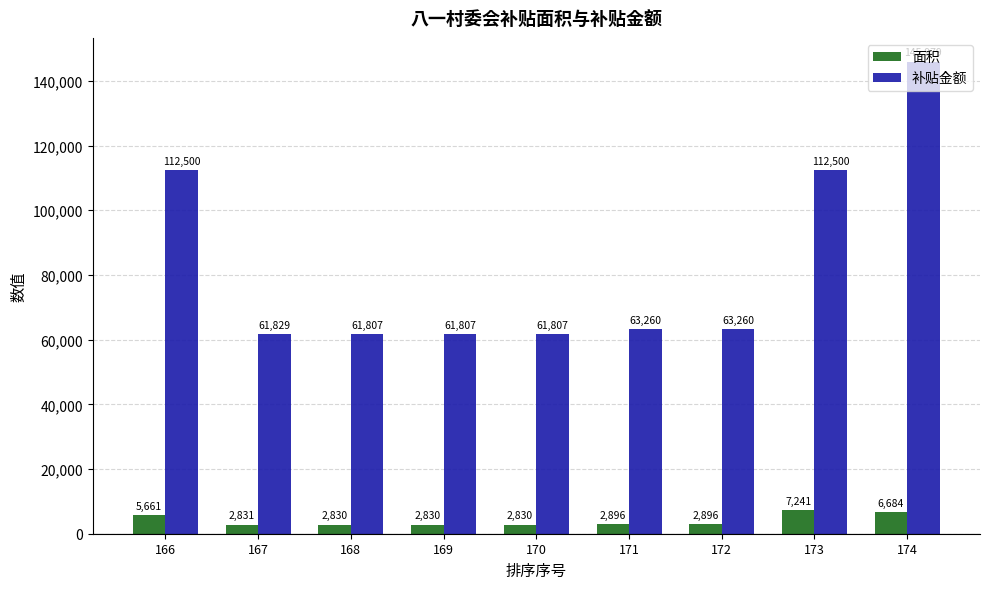

At how many categories does at least one series exceed 54313?

9